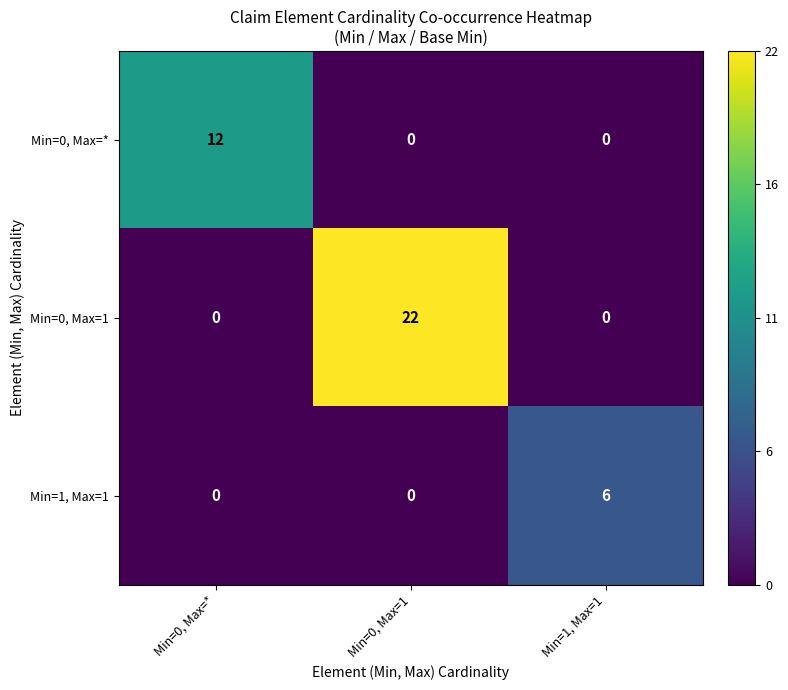

Which series has the widest spread of values?

Min=0, Max=1